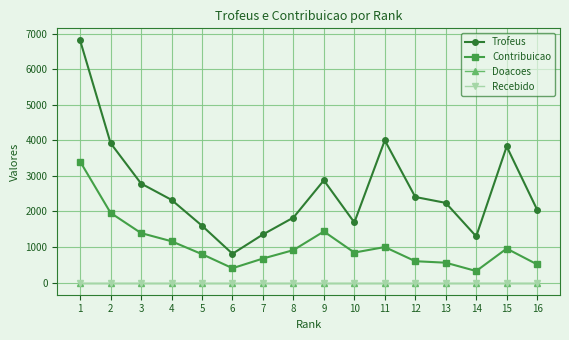

Between 2 and 9, which series saw the biggest shift?

Trofeus